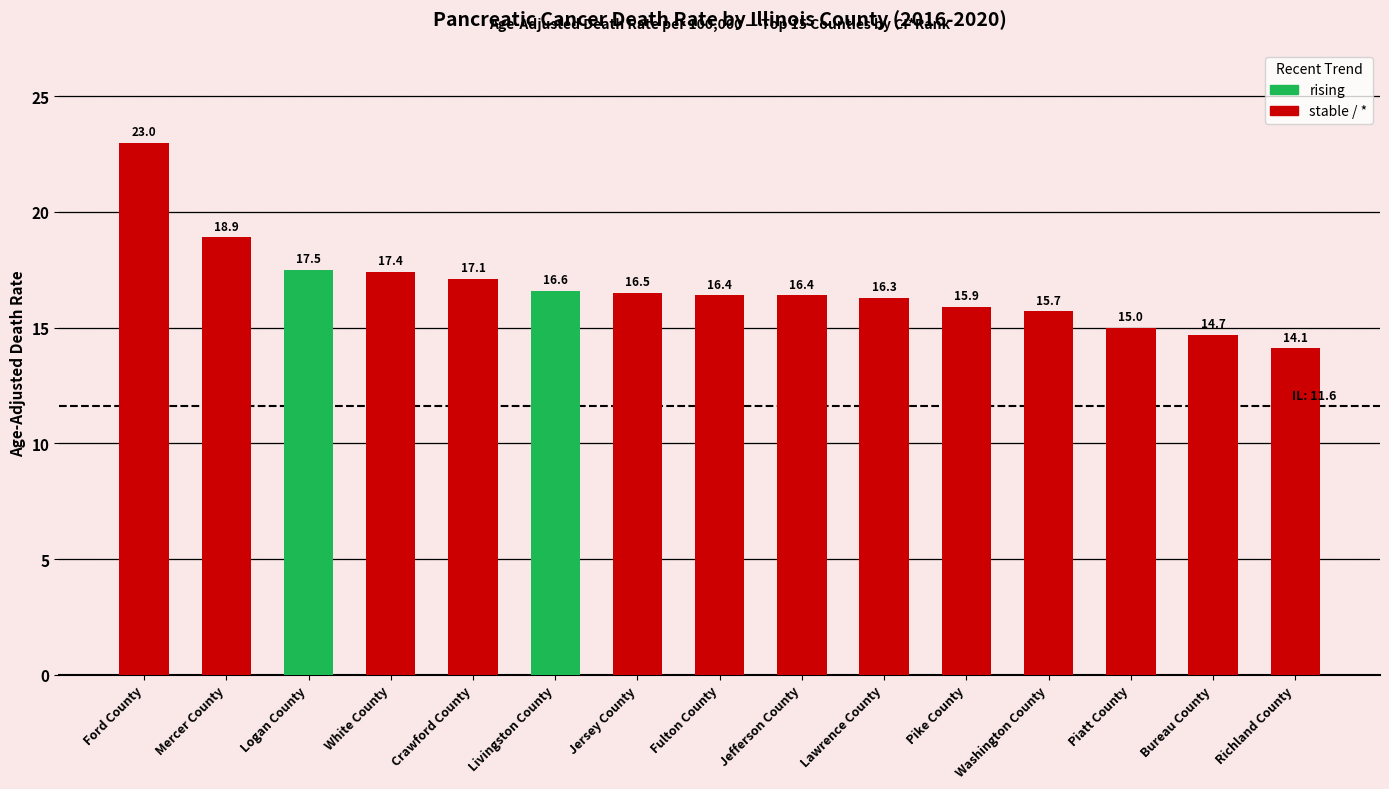

At which category does the chart reach its minimum across all series?

Richland County